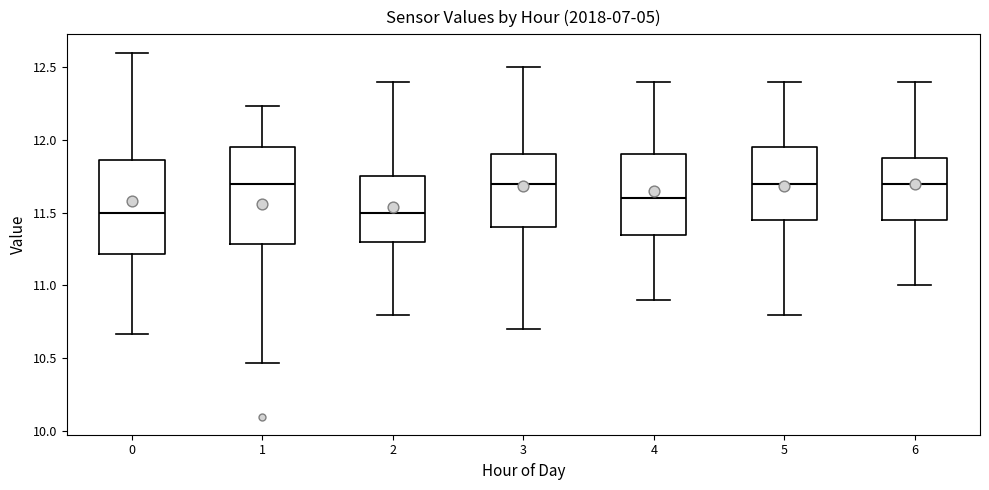

Reading left to right, read every box against the y-axis: the position of its median line, the range the box covers, and the ends of its whiskers. The values are not printed on the chart, so give them approximately, as read against the axis.

0: median 11.50, box 11.20 to 11.85, whiskers 10.65 to 12.60
1: median 11.70, box 11.30 to 11.95, whiskers 10.45 to 12.25
2: median 11.50, box 11.30 to 11.75, whiskers 10.80 to 12.40
3: median 11.70, box 11.40 to 11.90, whiskers 10.70 to 12.50
4: median 11.60, box 11.35 to 11.90, whiskers 10.90 to 12.40
5: median 11.70, box 11.45 to 11.95, whiskers 10.80 to 12.40
6: median 11.70, box 11.45 to 11.90, whiskers 11.00 to 12.40